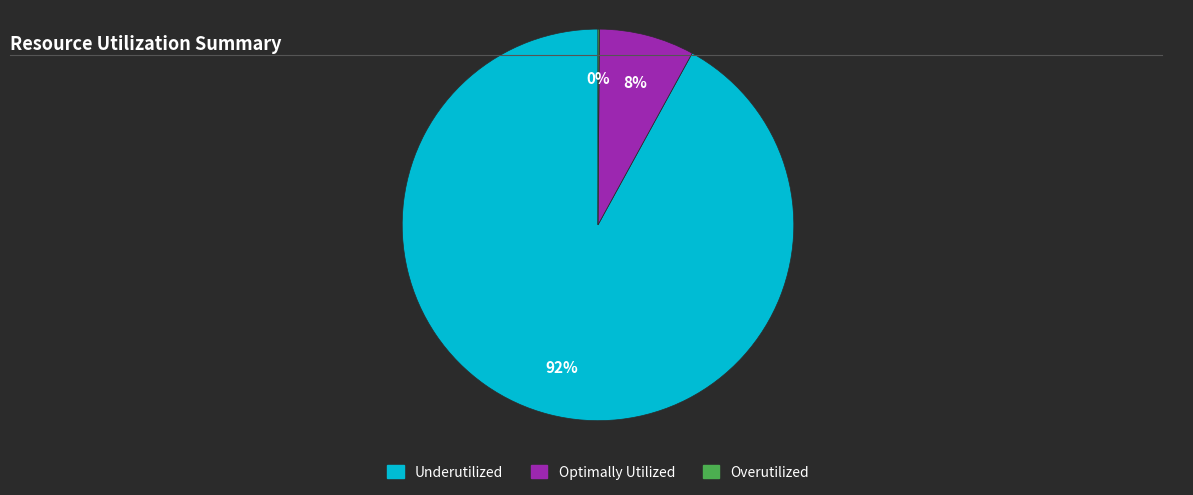

Does any single category account for the majority?

Yes